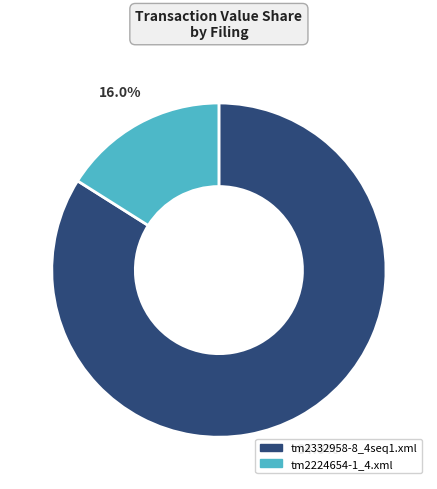

Is there any slice that represents more than half of the pie?

Yes